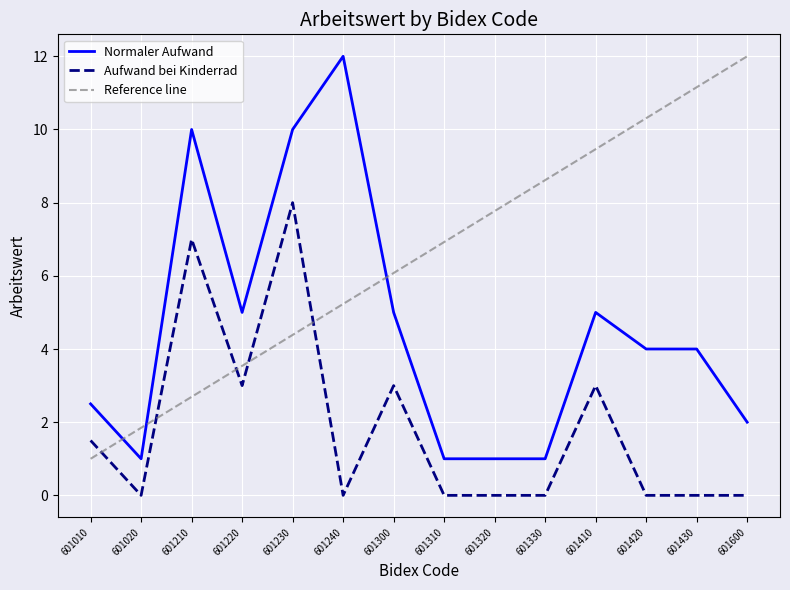

Which series has the largest range (max minus min)?

Normaler Aufwand